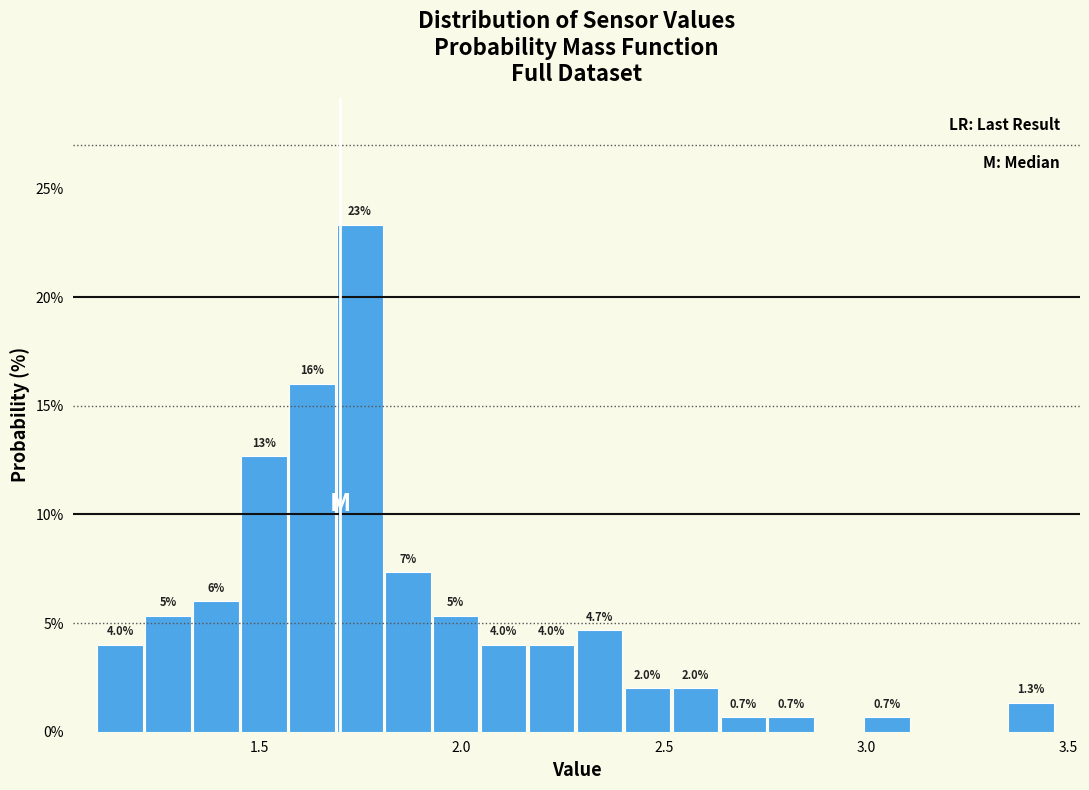

Around what value on the x-axis is the tallest bar? Give the approximate position of its centre, as read against the axis.

1.75